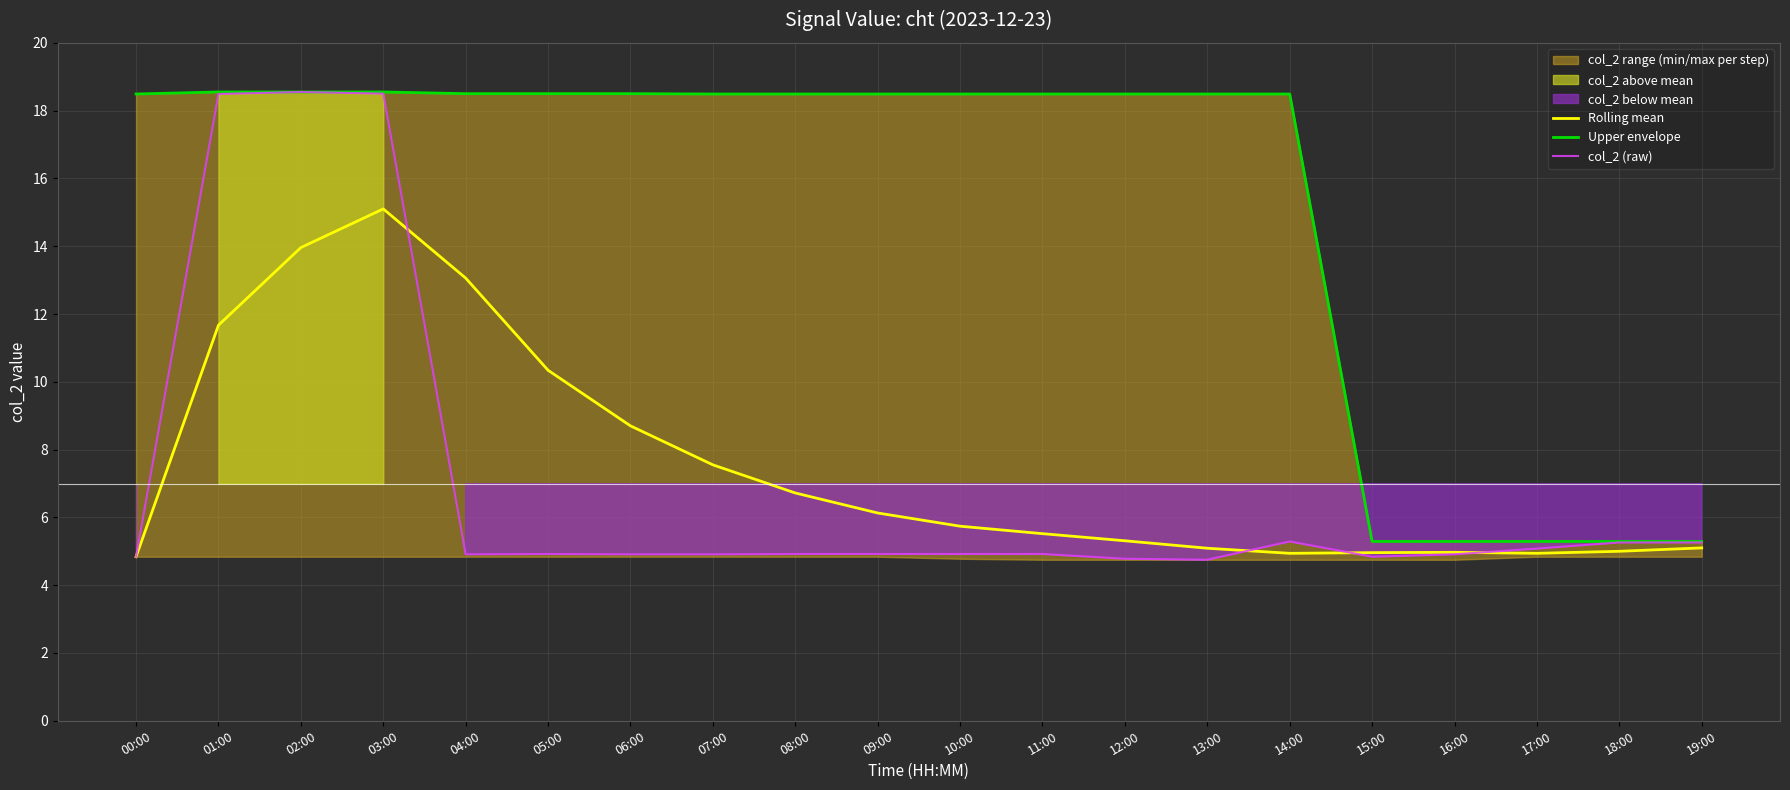

The value of col_2 (raw) at 15:00 is 2.7. True or false?

False